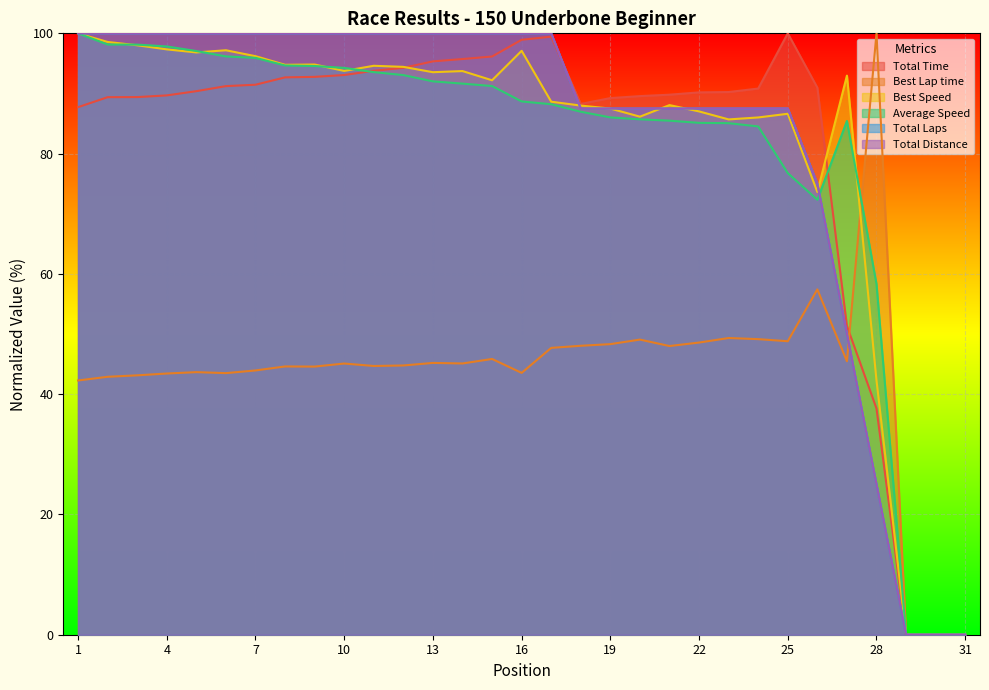

Reading left to right, extract all data points from this chart.

Total Time: 87.7	89.4	89.4	89.7	90.4	91.2	91.5	92.7	92.8	93.1	93.8	94.3	95.3	95.7	96.1	98.9	99.4	88.3	89.2	89.6	89.8	90.2	90.2	90.8	100.0	91.0	51.3	37.6	0.0	0.0	0.0
Best Lap time: 42.3	42.9	43.1	43.4	43.7	43.5	43.9	44.6	44.6	45.1	44.7	44.8	45.2	45.1	45.9	43.5	47.7	48.0	48.3	49.1	48.0	48.6	49.3	49.1	48.8	57.4	45.5	100.0	0.0	0.0	0.0
Best Speed: 100.0	98.6	98.0	97.3	96.8	97.2	96.2	94.8	94.8	93.7	94.6	94.4	93.5	93.7	92.2	97.1	88.6	88.0	87.5	86.1	88.1	87.0	85.7	86.0	86.6	73.6	93.0	42.3	0.0	0.0	0.0
Average Speed: 100.0	98.1	98.1	97.8	97.1	96.2	95.9	94.7	94.6	94.3	93.5	93.1	92.0	91.6	91.2	88.7	88.2	87.0	86.0	85.7	85.5	85.1	85.1	84.5	76.8	72.3	85.4	58.3	0.0	0.0	0.0
Total Laps: 100.0	100.0	100.0	100.0	100.0	100.0	100.0	100.0	100.0	100.0	100.0	100.0	100.0	100.0	100.0	100.0	100.0	87.5	87.5	87.5	87.5	87.5	87.5	87.5	87.5	75.0	50.0	25.0	0.0	0.0	0.0
Total Distance: 100.0	100.0	100.0	100.0	100.0	100.0	100.0	100.0	100.0	100.0	100.0	100.0	100.0	100.0	100.0	100.0	100.0	87.5	87.5	87.5	87.5	87.5	87.5	87.5	87.5	75.0	50.0	25.0	0.0	0.0	0.0